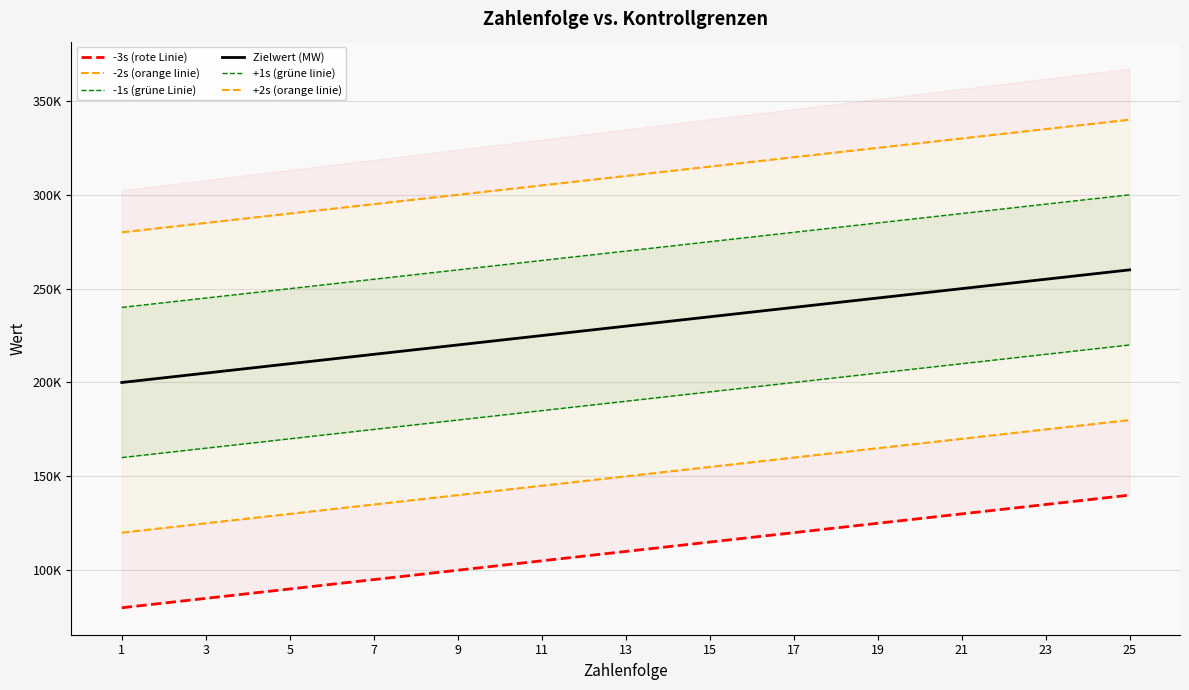

What is the maximum value for +2s (orange linie)?

340000